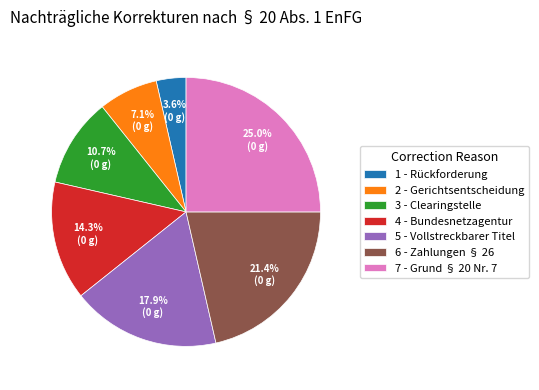

Which slice is the largest?

7 - Grund § 20 Nr. 7